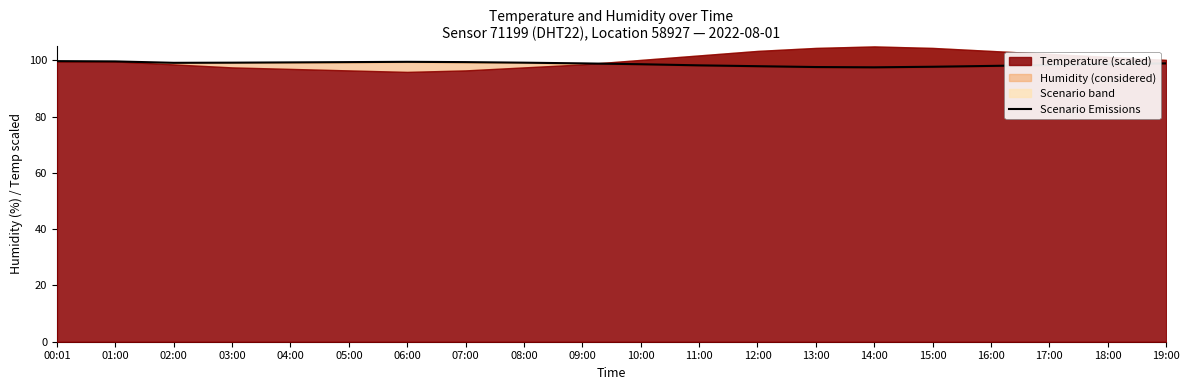

What is the label of the 12th point from the left?

11:00